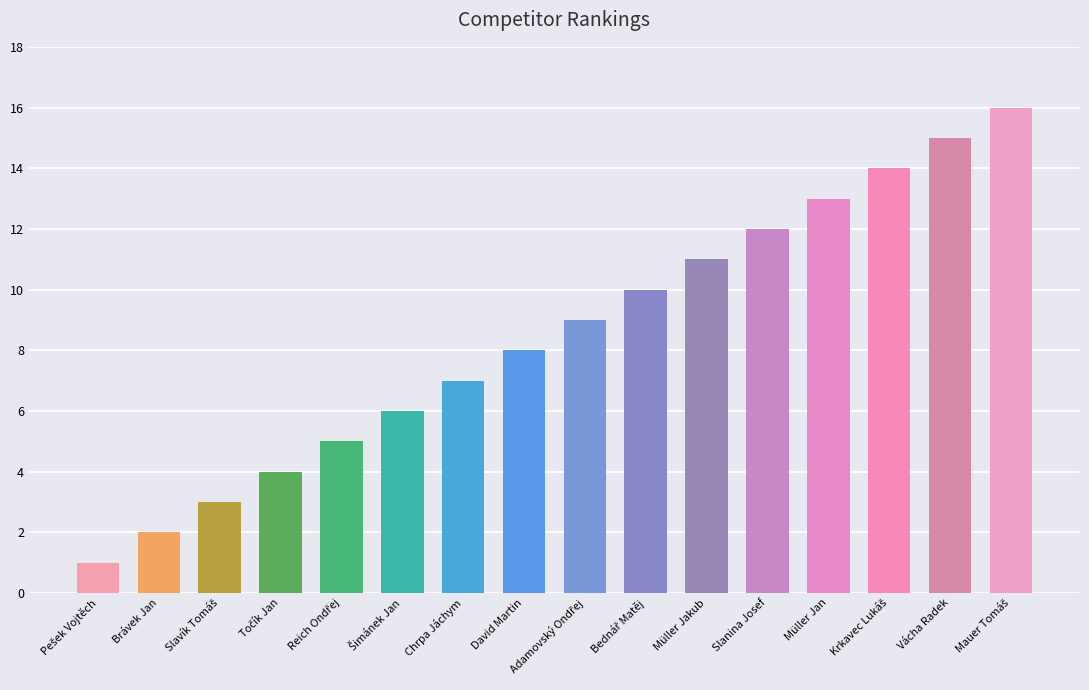

Does the chart contain stacked bars?

No